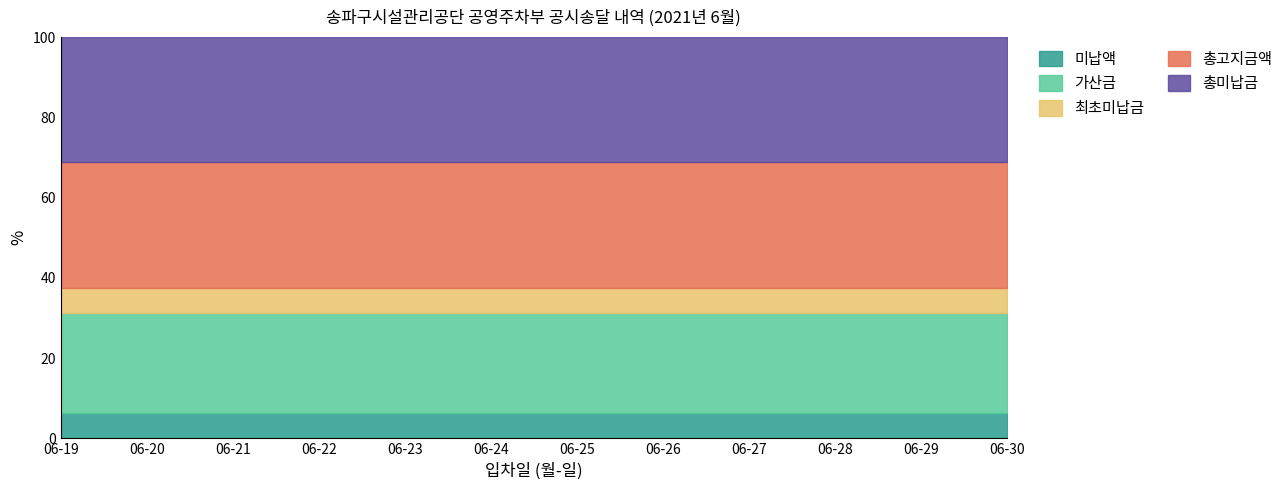

True or false: 미납액 and 가산금 cross at least once.

False